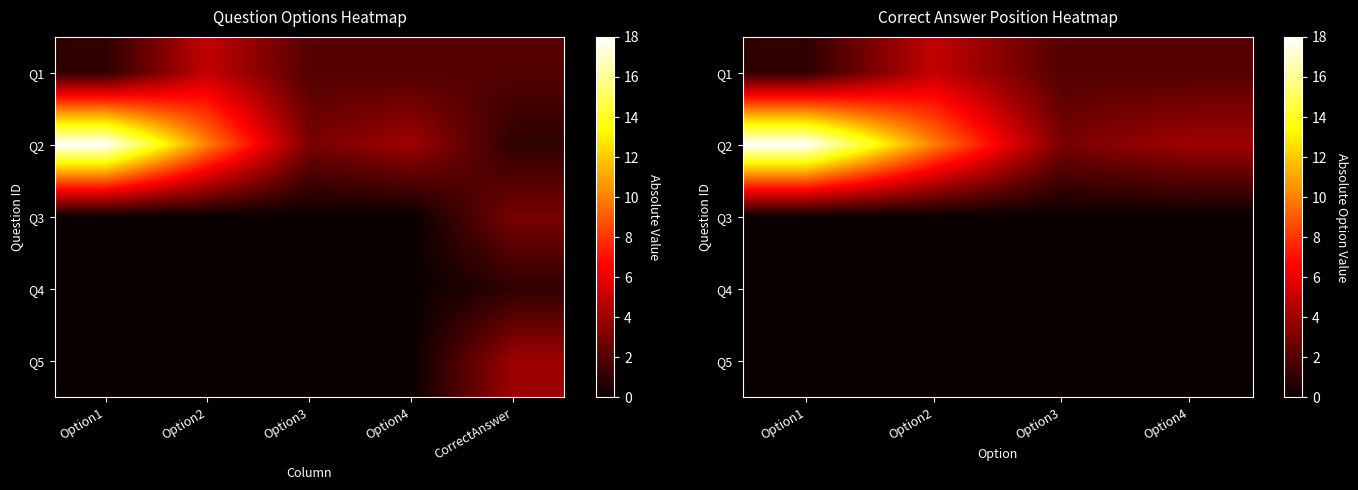

Which category has the highest value in the Q1 series?

Option2